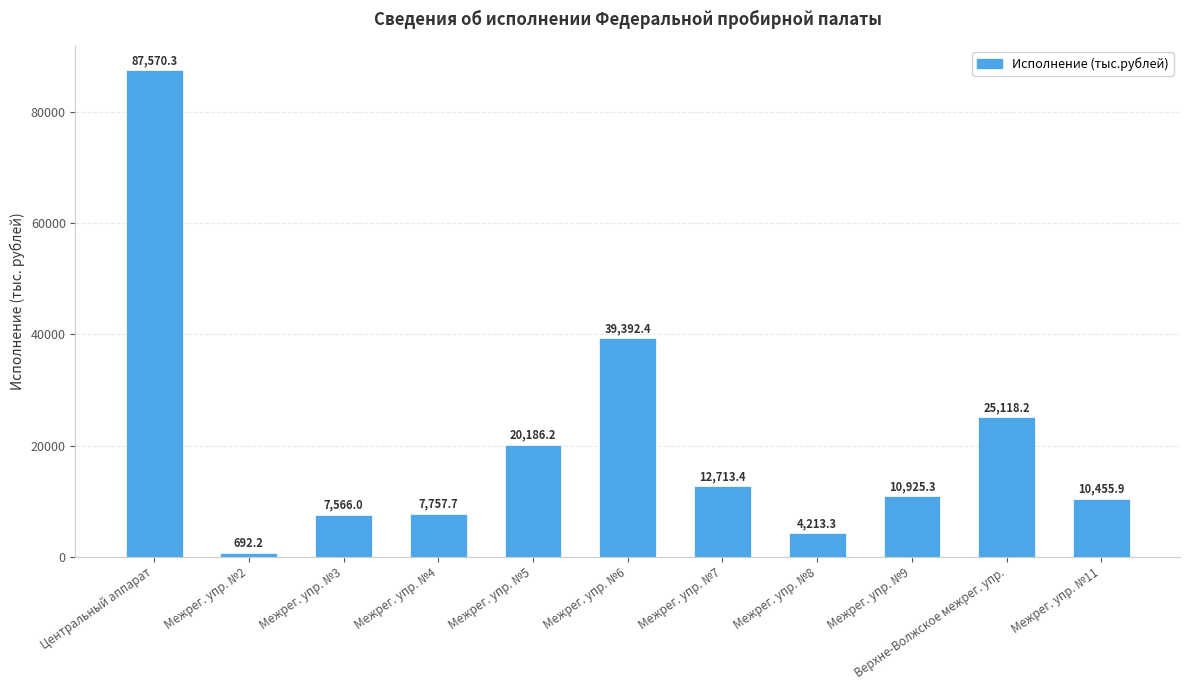

What is the greatest value displayed?

87570.3